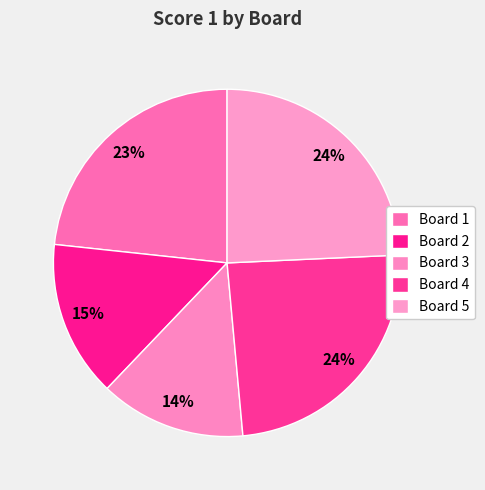

How many segments does this pie chart have?

5